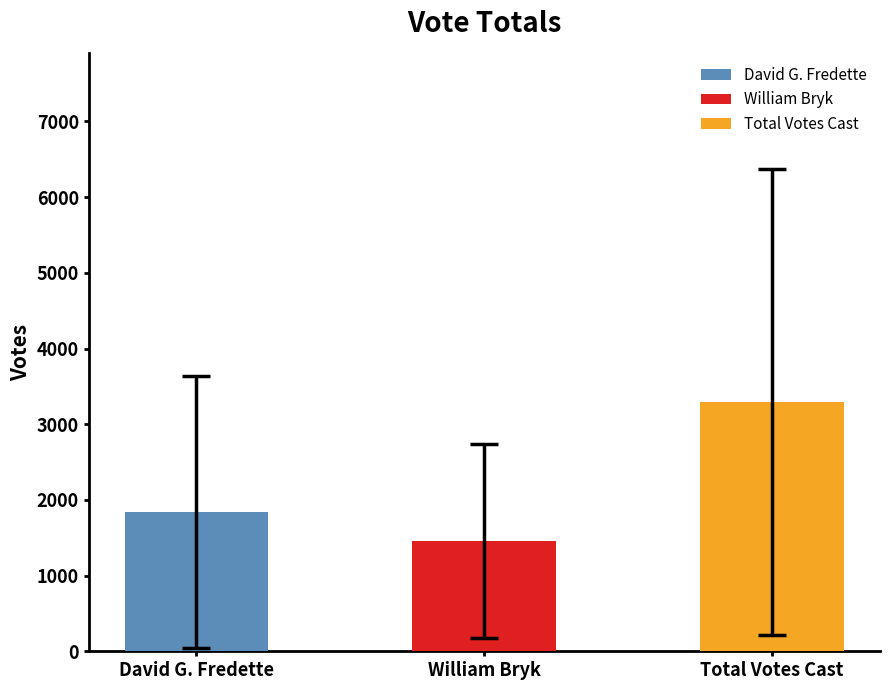

True or false: William Bryk has a value of 331 at Hancock.

False